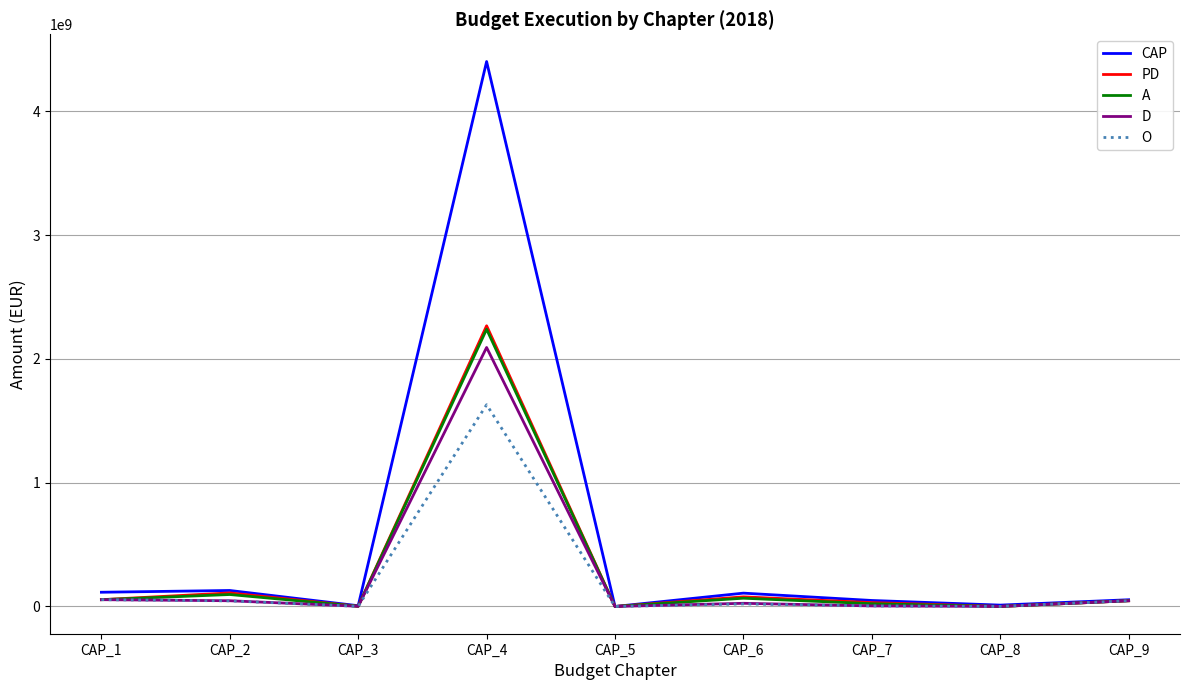

What is the greatest value displayed?

4402495356.1